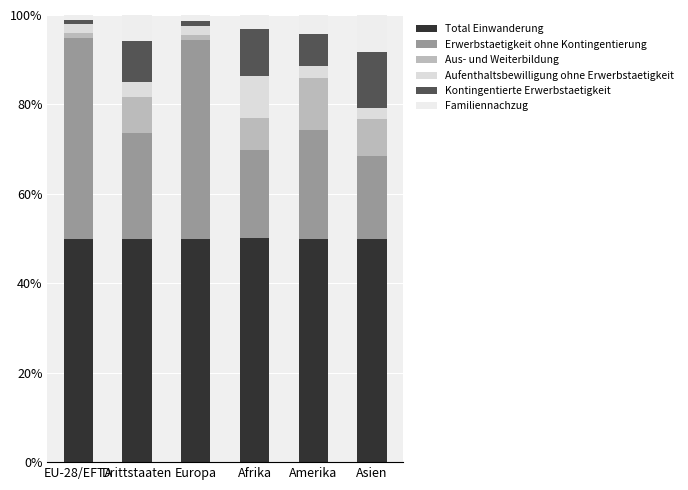

How many bars are there in total?

6